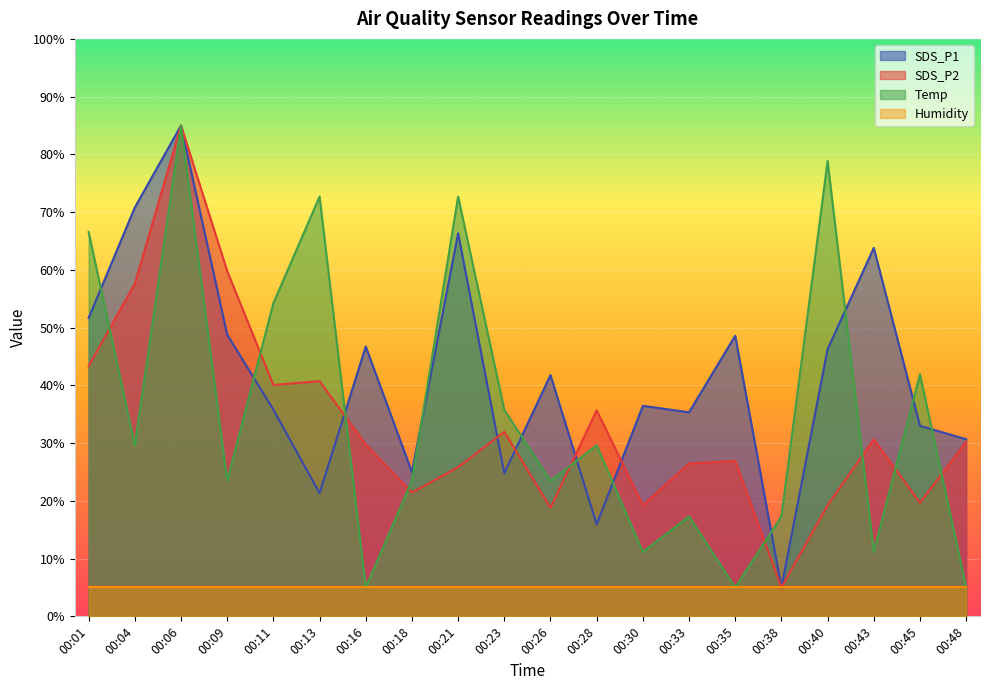

What value does the SDS_P1 series have at 00:45?

33.0